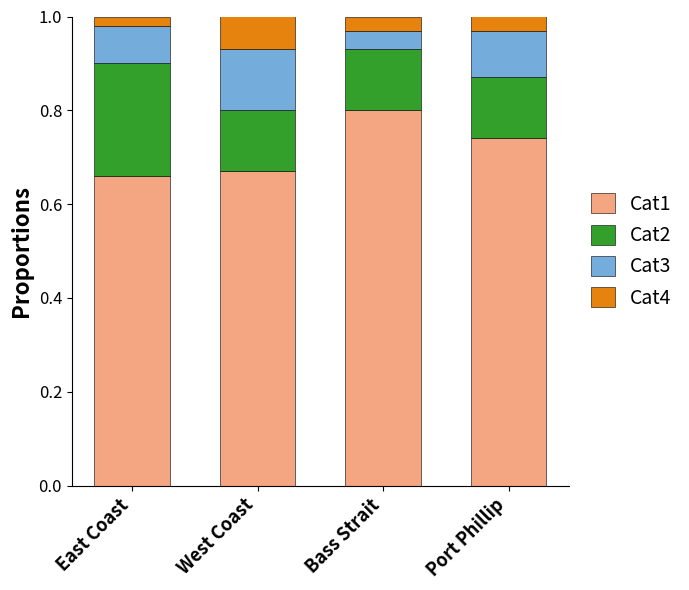

What is the sum of all Cat1 values?

2.9